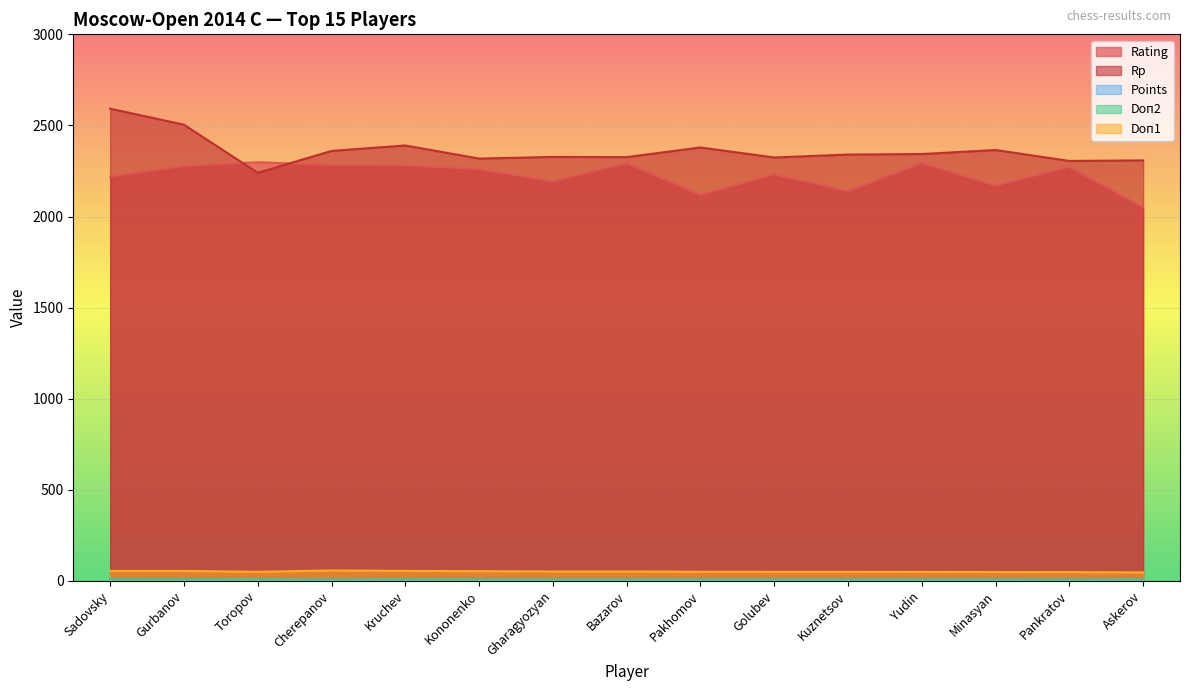

Rank the categories by Doп2 value from highest to lowest.

Sadovsky, Gurbanov, Toropov, Kruchev, Askerov, Kononenko, Gharagyozyan, Bazarov, Pakhomov, Golubev, Kuznetsov, Yudin, Minasyan, Cherepanov, Pankratov